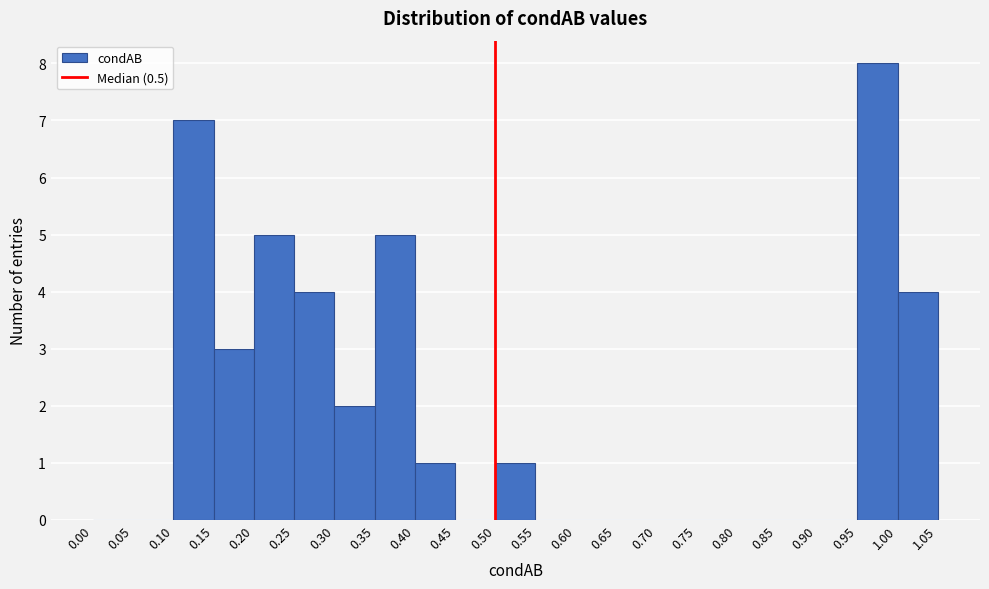

Over which range of the x-axis is the bar tallest?

0.95 to 1.00